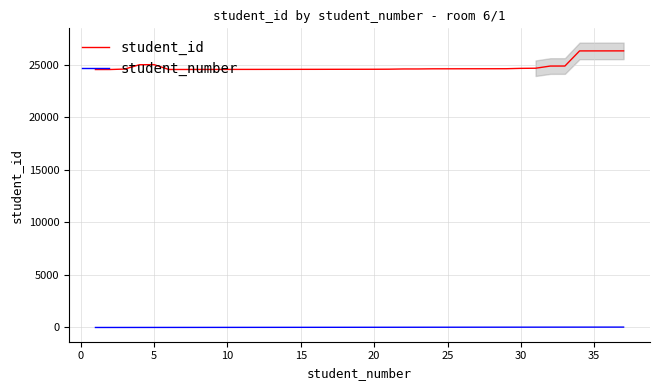

What is the difference between the second highest and second lowest values in the student_number series?

34